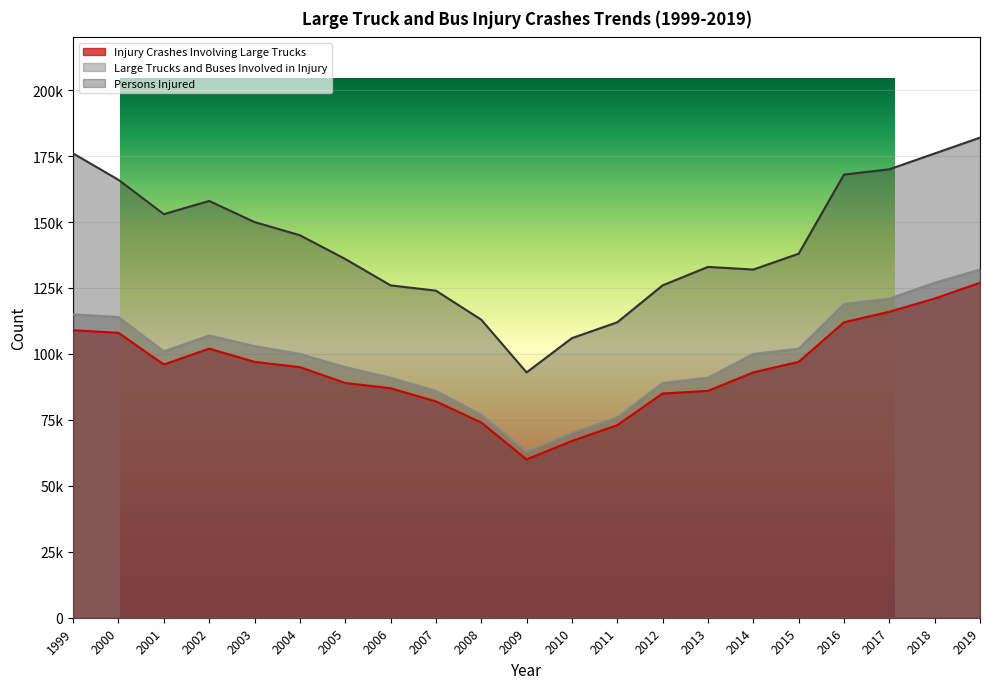

What is the difference between the highest and lowest values at 2017?

54000